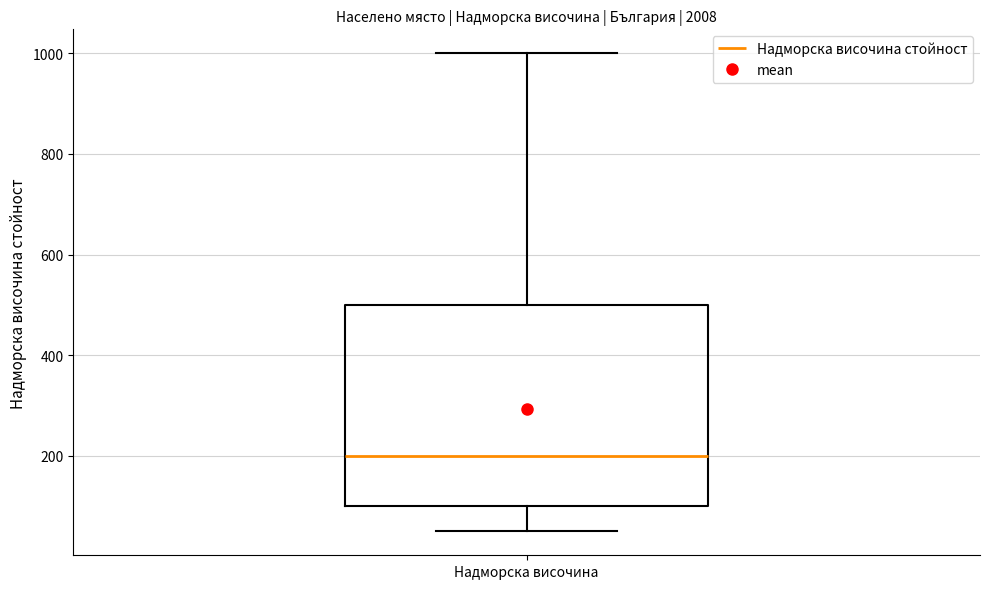

Transcribe this box plot: give where the median line is, the range the box spans, and where the two whiskers end, as read against the y-axis. The values are not printed on the chart, so give them approximately, as read against the axis.

median 200, box 100 to 500, whiskers 60 to 1000